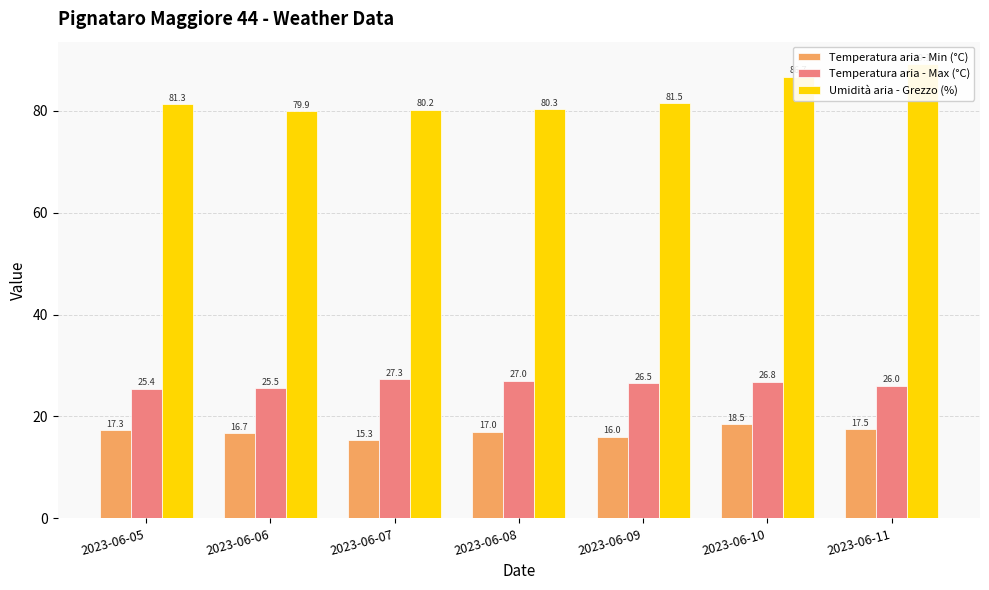

Reading left to right, extract all data points from this chart.

Temperatura aria - Min (°C): 17.3	16.7	15.3	17.0	16.0	18.5	17.5
Temperatura aria - Max (°C): 25.4	25.5	27.3	27.0	26.5	26.8	26.0
Umidità aria - Grezzo (%): 81.3	79.9	80.2	80.3	81.5	86.7	89.1